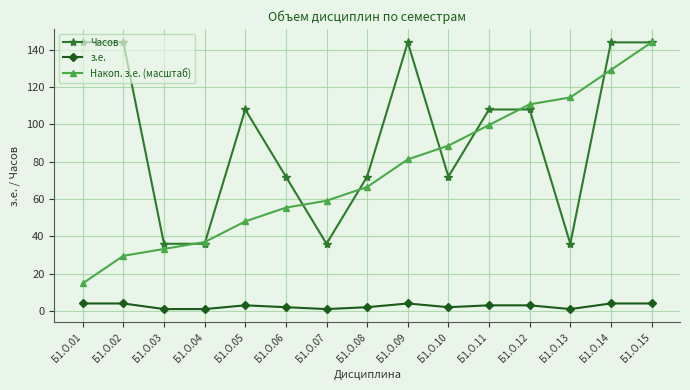

Which series has the widest spread of values?

Накоп. з.е. (масштаб)